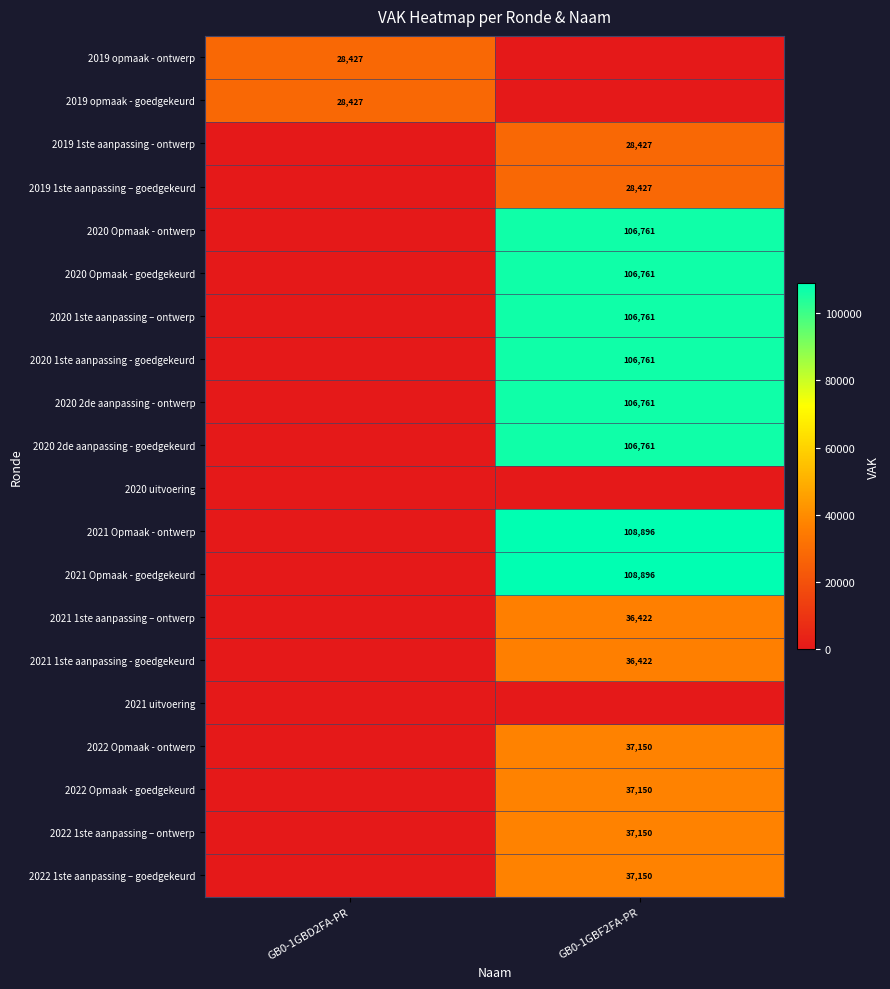

True or false: 2019 1ste aanpassing – goedgekeurd has a value of 50287 at GB0-1GBF2FA-PR.

False